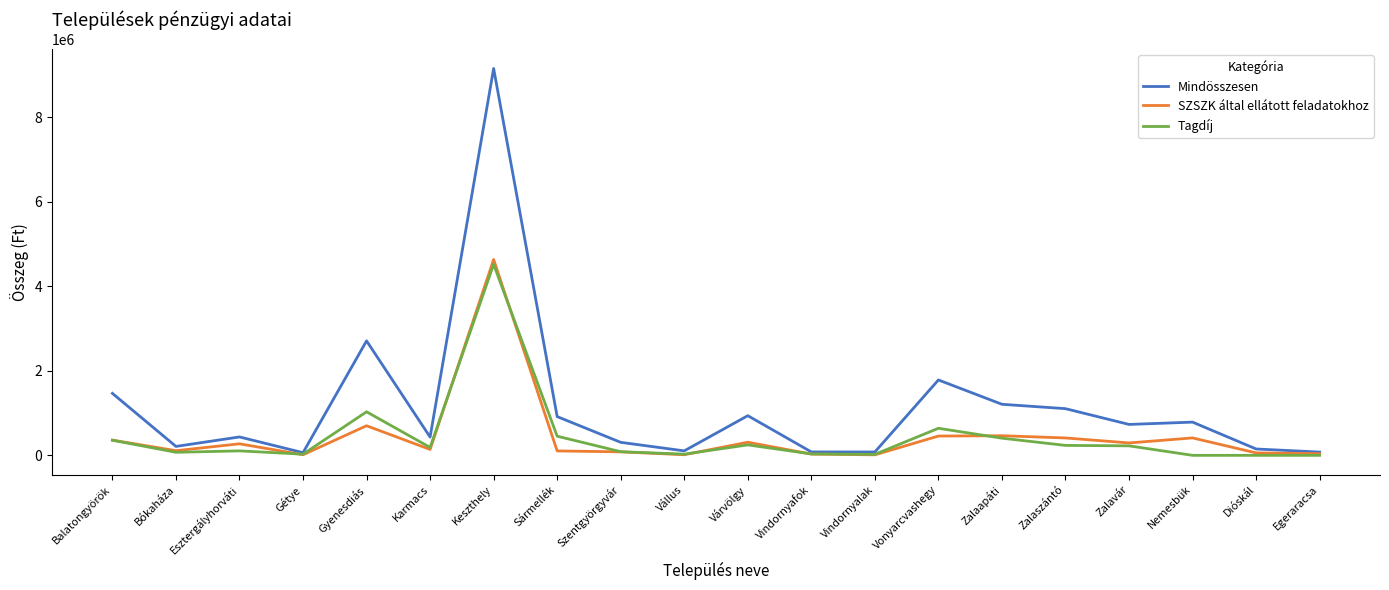

What is the approximate value of SZSZK által ellátott feladatokhoz at Várvölgy?

310705